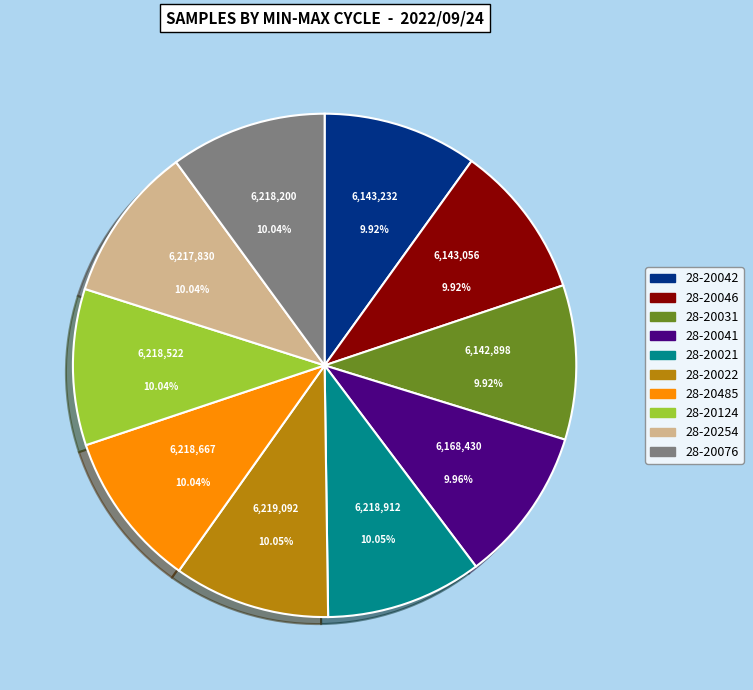

Do 28-20021 and 28-20485 together represent more than half of the pie?

No